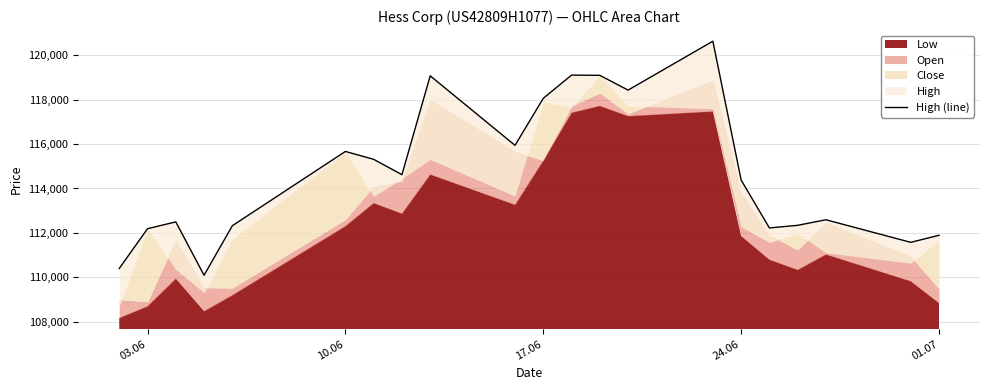

What is the greatest value displayed?

120628